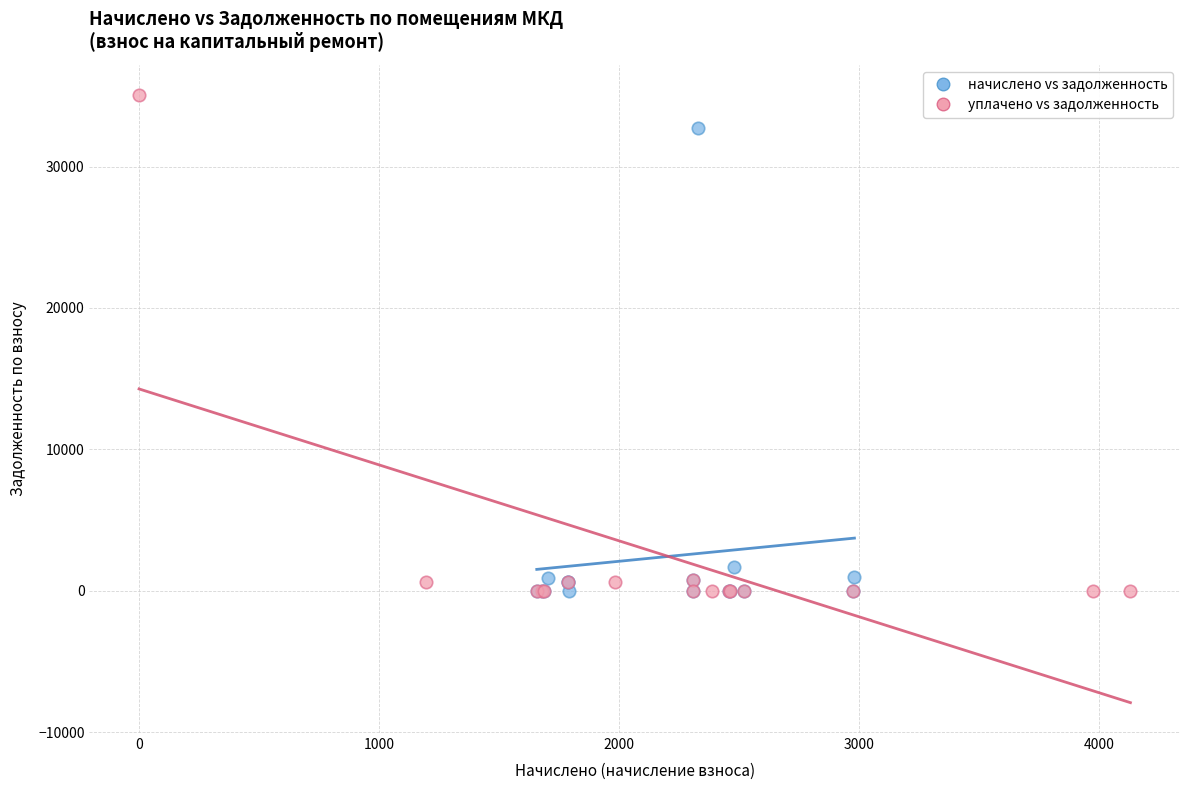

Which series has the widest spread of Y values?

уплачено vs задолженность